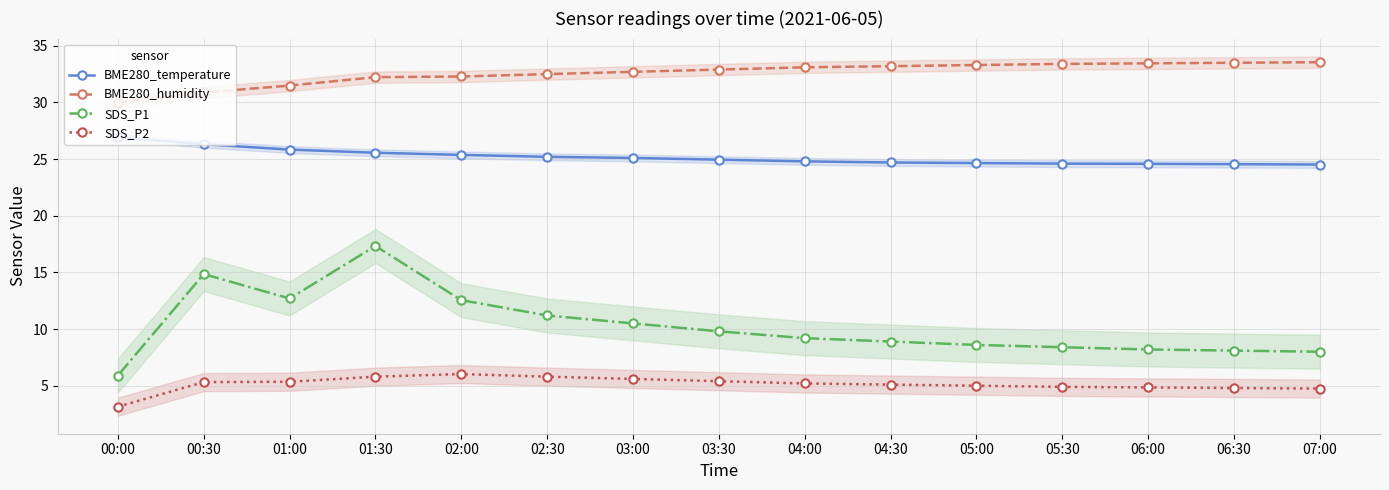

What is the difference between the highest and lowest values at 03:30?

27.5